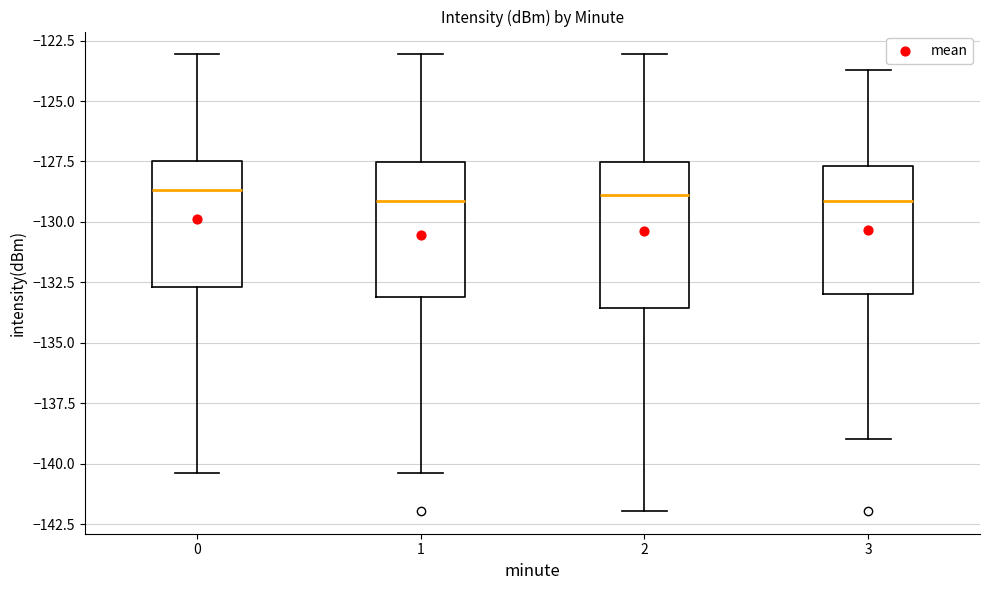

Reading left to right, read every box against the y-axis: the position of its median line, the range the box covers, and the ends of its whiskers. The values are not printed on the chart, so give them approximately, as read against the axis.

0: median -128.5, box -132.5 to -127.5, whiskers -140.5 to -123.0
1: median -129.0, box -133.0 to -127.5, whiskers -140.5 to -123.0
2: median -129.0, box -133.5 to -127.5, whiskers -142.0 to -123.0
3: median -129.0, box -133.0 to -127.5, whiskers -139.0 to -123.5